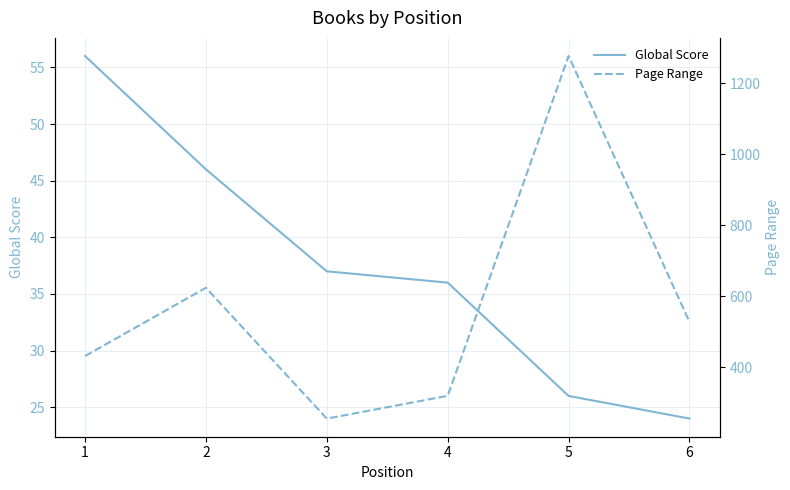

What is the average value of the Page Range series?

573